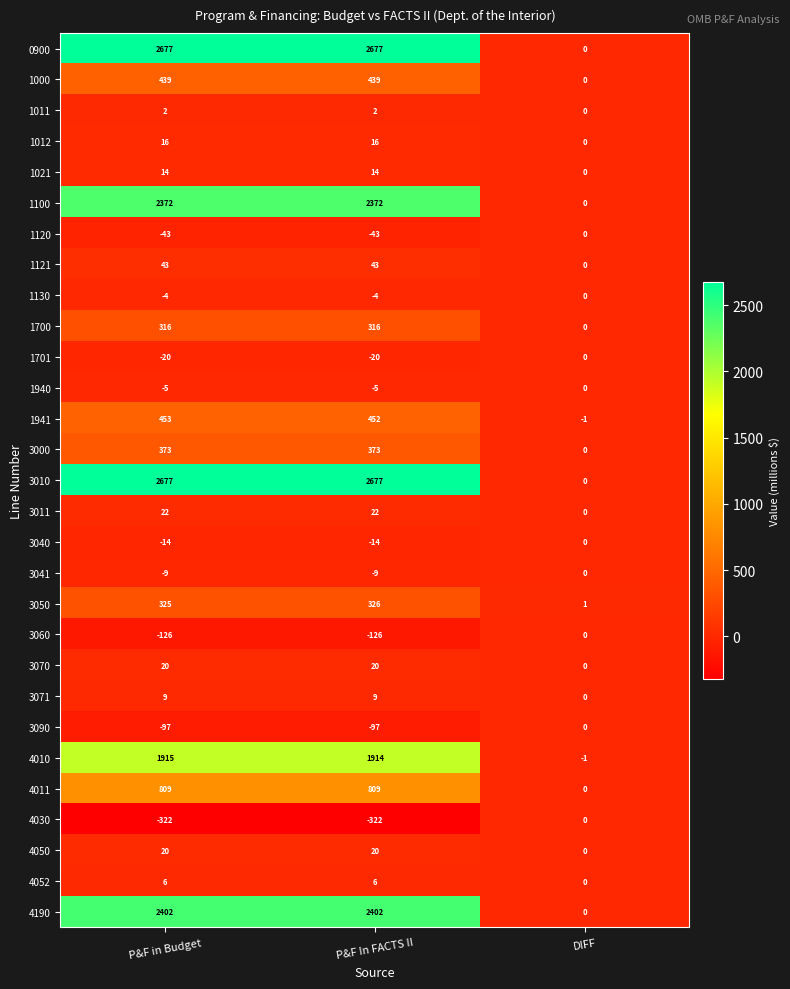

Is it true that 4050 equals 20 at P&F in Budget?

True